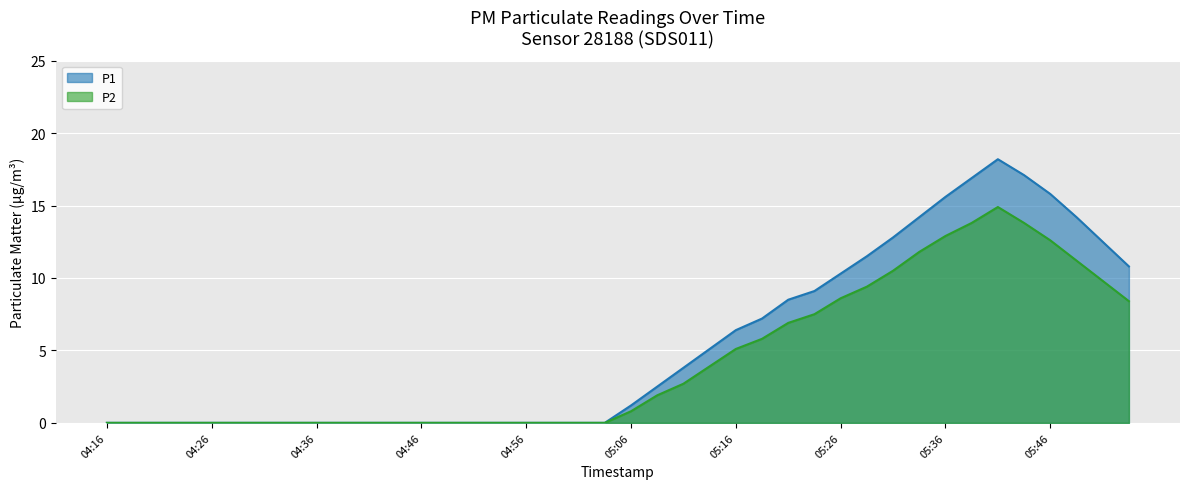

What is the maximum value for P1?

18.2